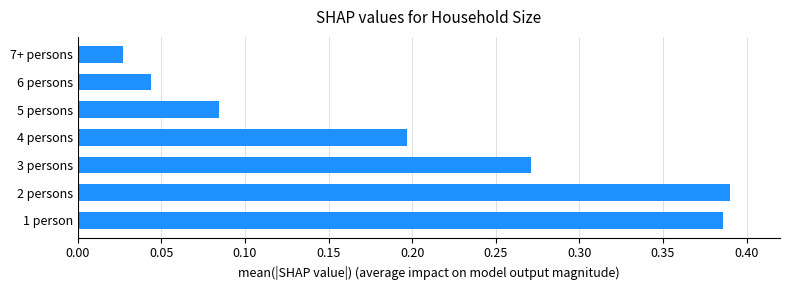

Which has a higher value, 4 persons or 5 persons?

4 persons